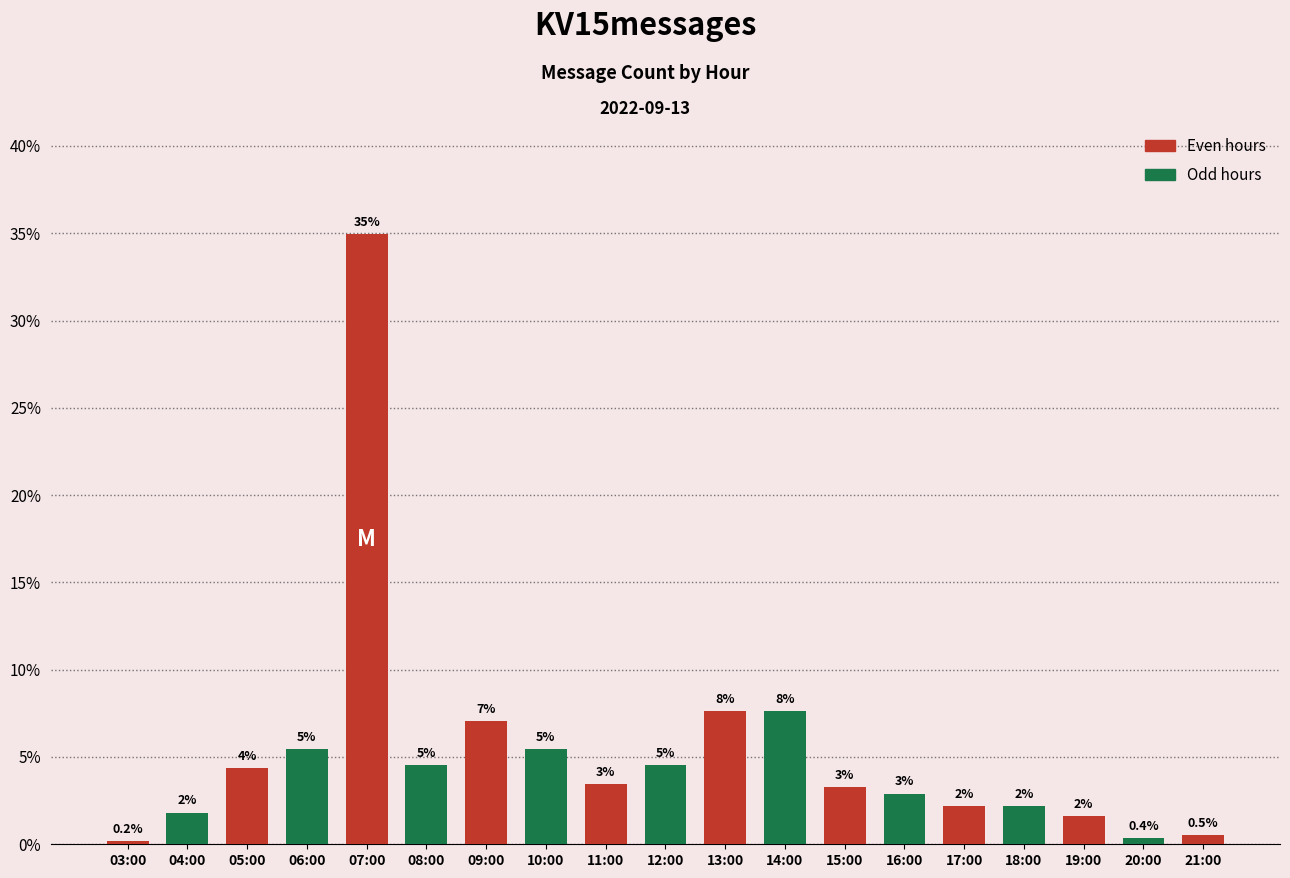

Reading right to left, list all the values displayed in this chart.

0.5	0.4	1.6	2.2	2.2	2.9	3.3	7.6	7.6	4.5	3.4	5.4	7.1	4.5	35.0	5.4	4.3	1.8	0.2